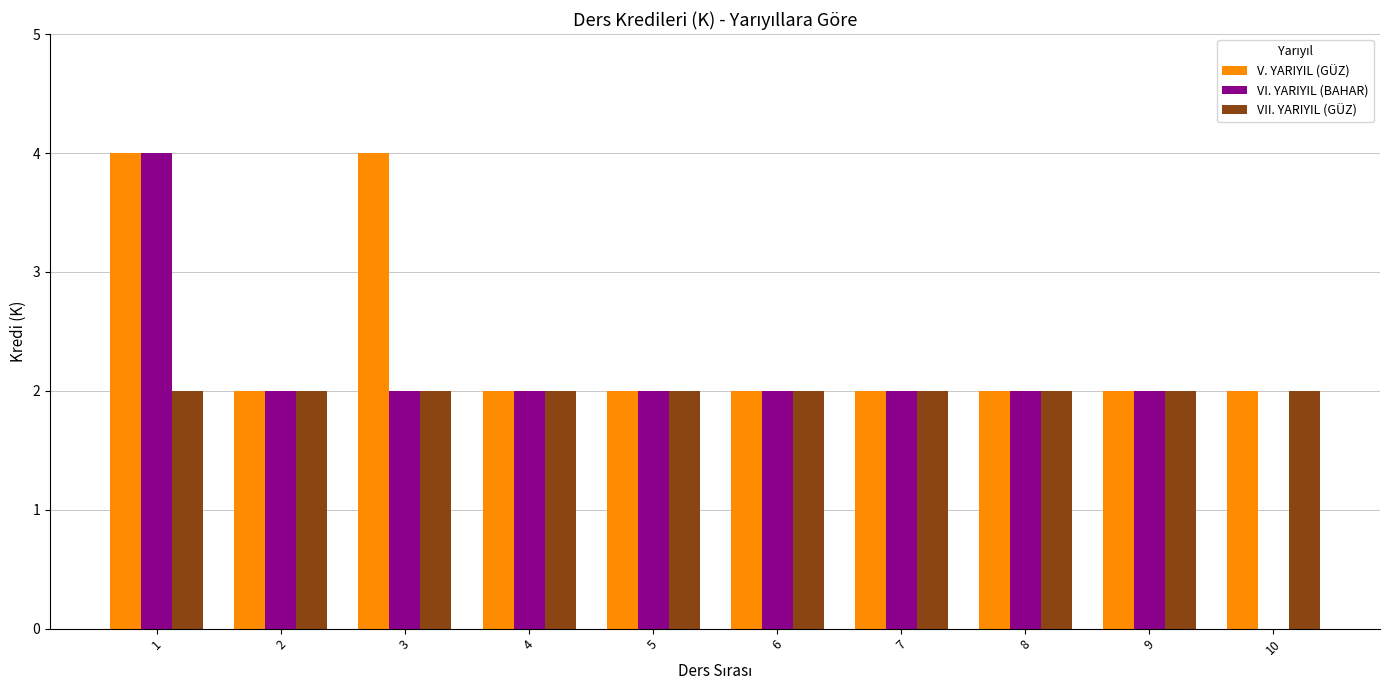

Between 3 and 8, which series saw the biggest shift?

V. YARIYIL (GÜZ)